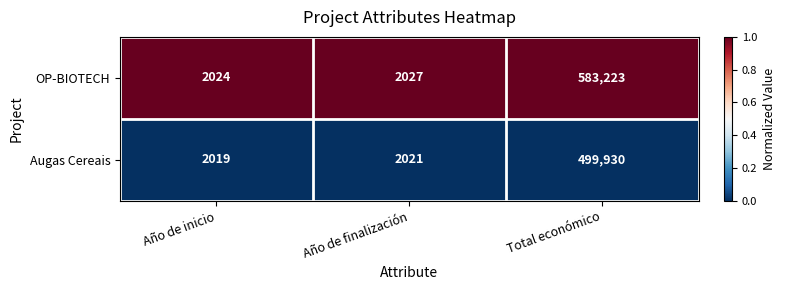

Reading left to right, what are all the values shown in this chart?

OP-BIOTECH: 2024	2027	583223
Augas Cereais: 2019	2021	499930